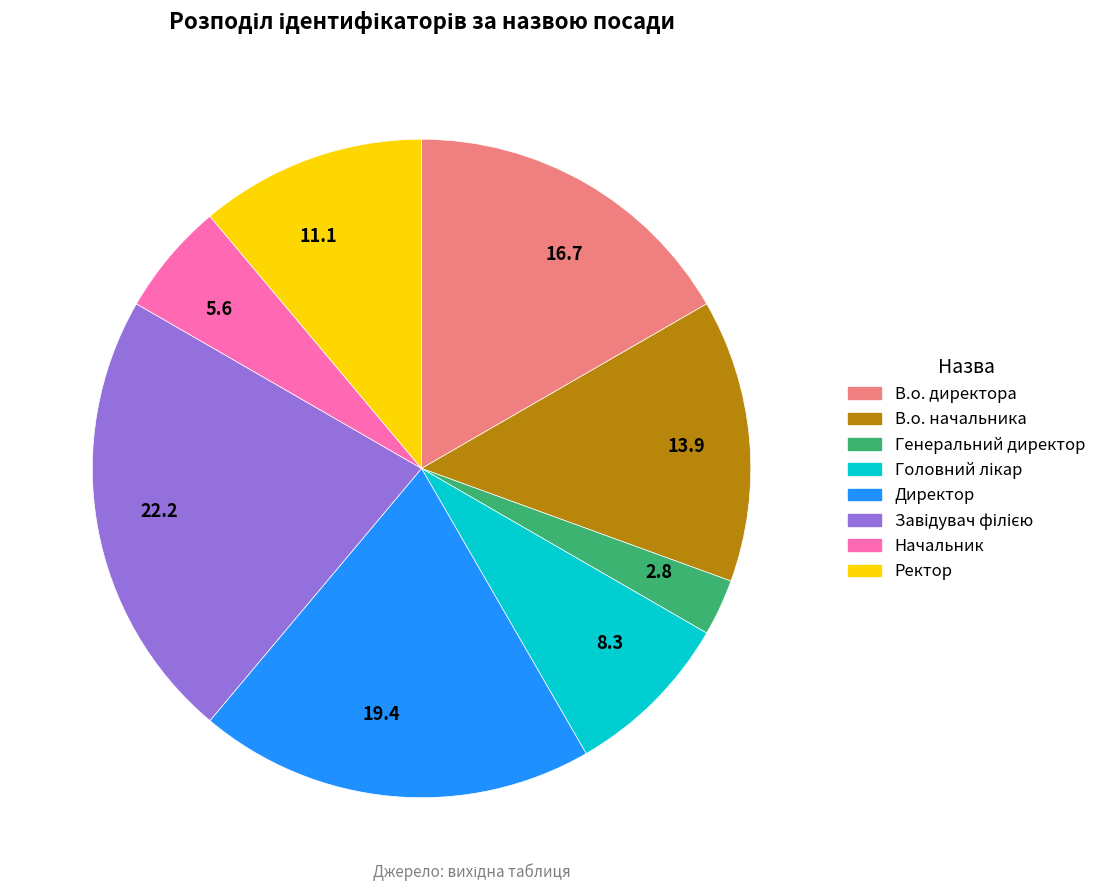

Combined, do 2.8 and 11.1 account for over 50%?

No